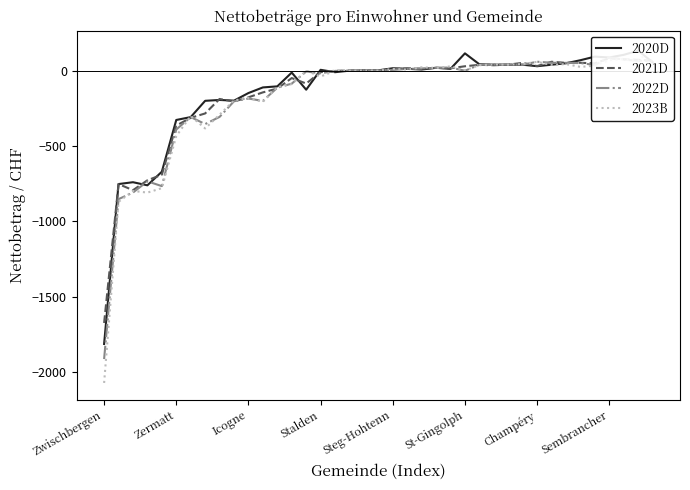

At which category is the sum across all series the highest?

38